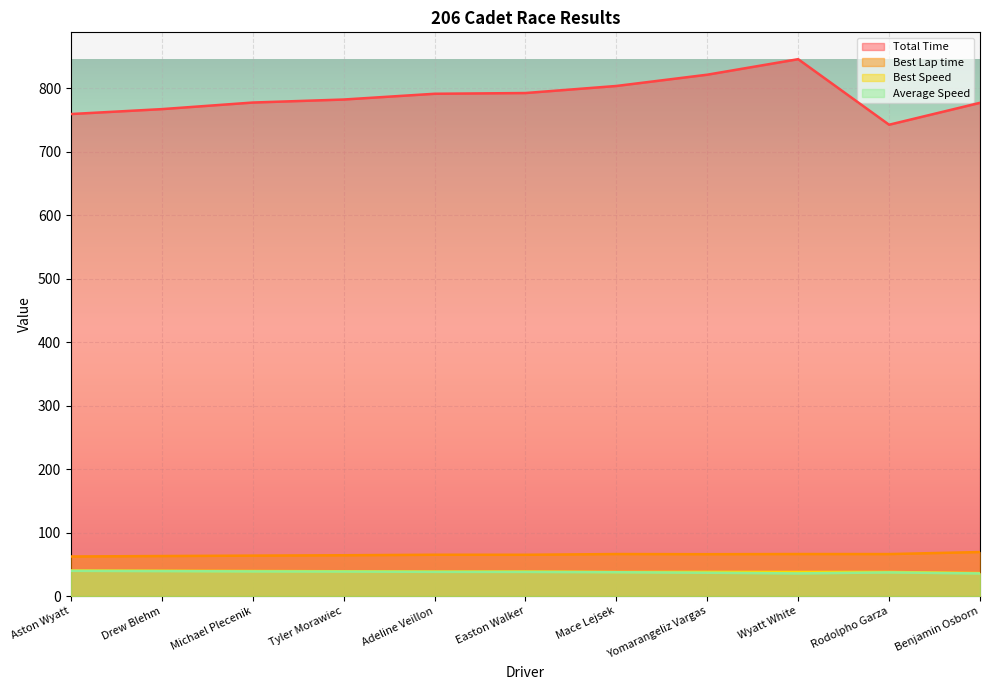

What is the greatest value displayed?

845.6